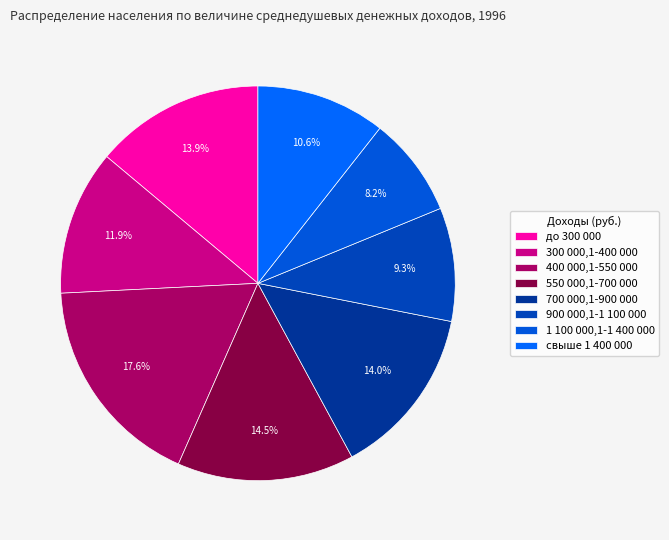

To the nearest percent, what is the difference between the largest and smallest slice percentages?

9%